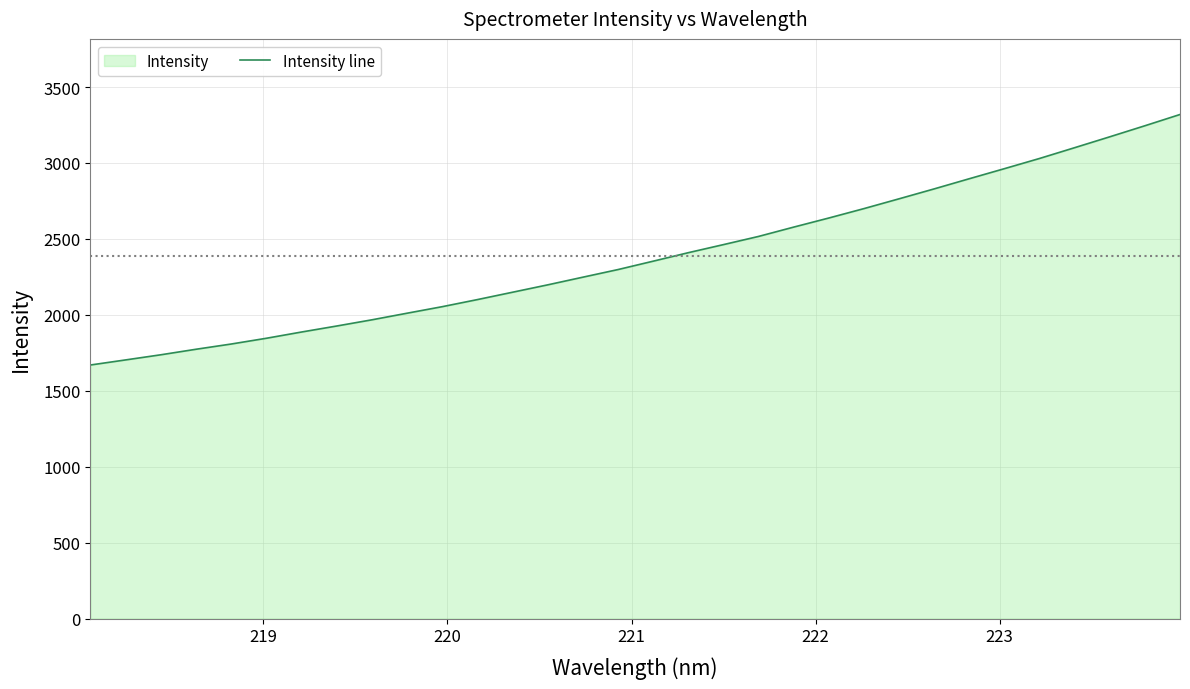

What is the maximum value shown in the chart?

3319.1